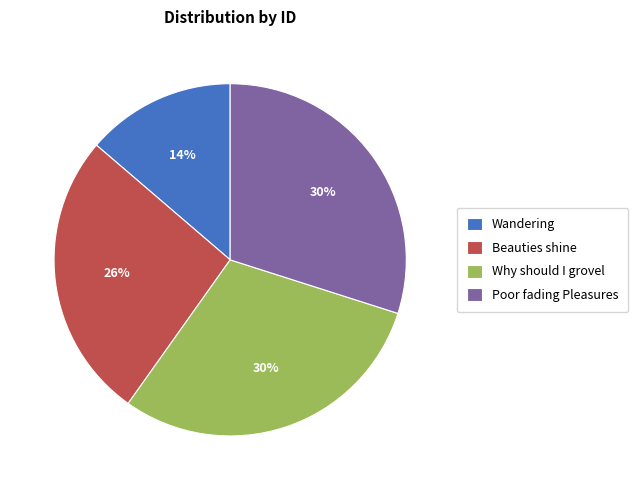

What percentage is the Why should I grovel slice, to the nearest percent?

30%